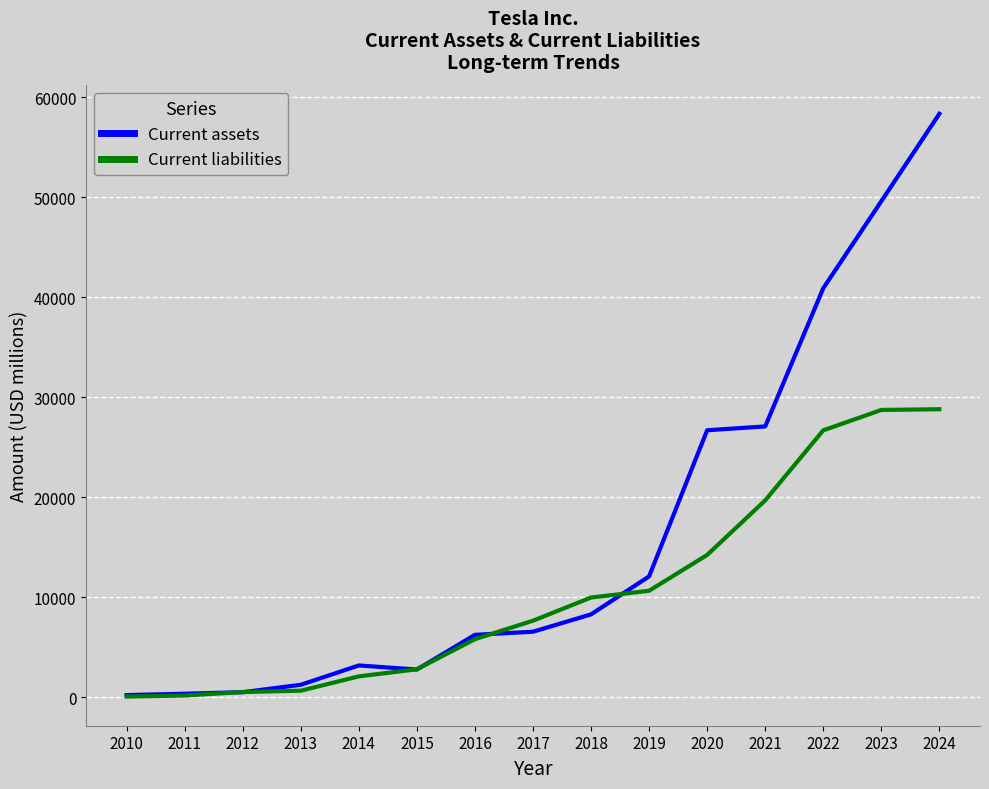

At 2021, list the series in order from largest to smallest.

Current assets, Current liabilities